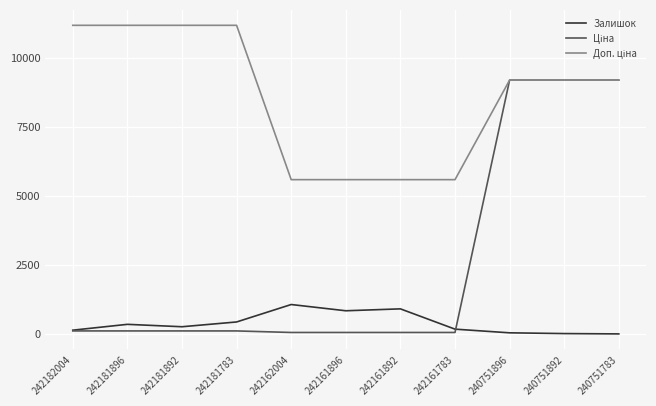

True or false: Залишок has a value of 841.0 at 242161896.

True